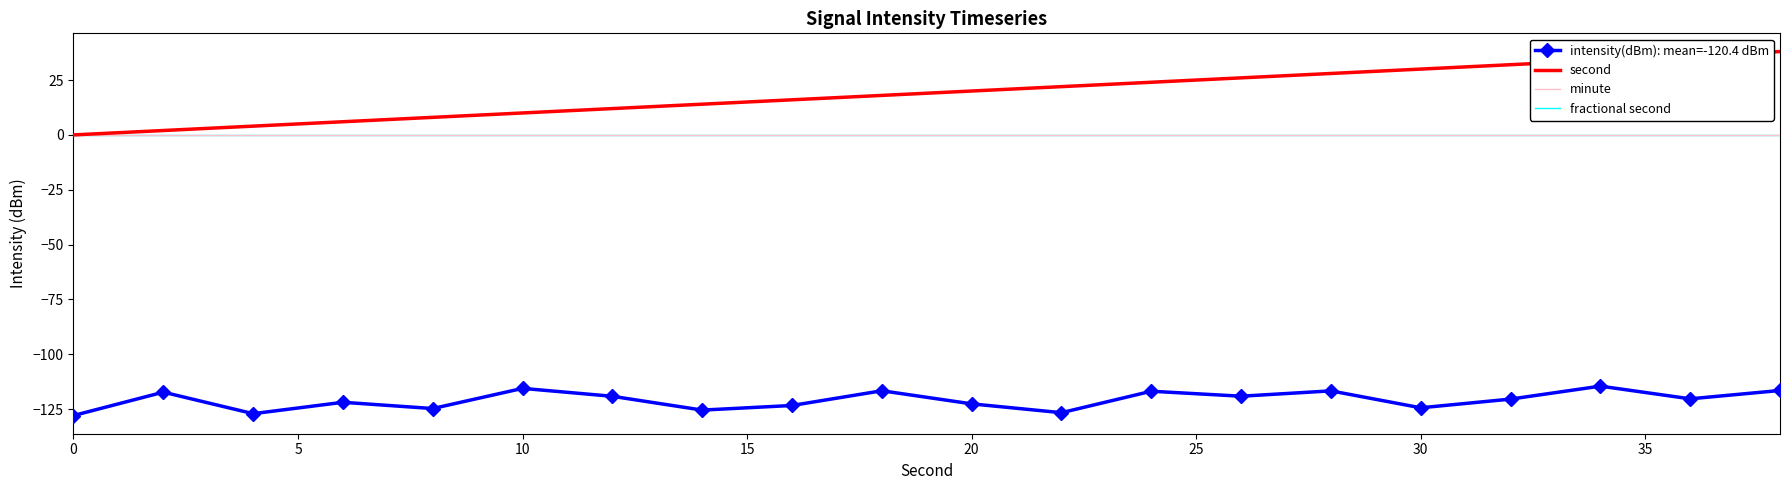

Reading left to right, list all the values displayed in this chart.

intensity(dBm): mean=-120.4 dBm: -127.9	-117.3	-127.1	-121.9	-124.7	-115.5	-119.1	-125.4	-123.3	-116.6	-122.6	-126.6	-116.8	-119.1	-116.7	-124.4	-120.4	-114.5	-120.3	-116.5
second: 0.0	2.0	4.0	6.0	8.0	10.0	12.0	14.0	16.0	18.0	20.0	22.0	24.0	26.0	28.0	30.0	32.0	34.0	36.0	38.0
minute: 0.0	0.0	0.0	0.0	0.0	0.0	0.0	0.0	0.0	0.0	0.0	0.0	0.0	0.0	0.0	0.0	0.0	0.0	0.0	0.0
fractional second: 0.0	0.0	0.0	0.0	0.0	0.0	0.0	0.0	0.0	0.0	0.0	0.0	0.0	0.0	0.0	0.0	0.0	0.0	0.0	0.0